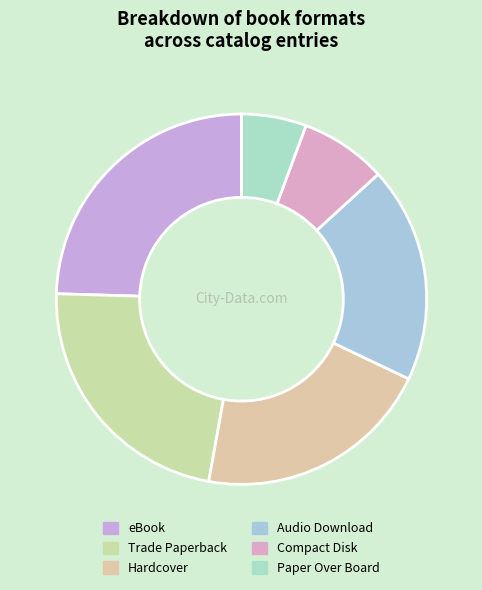

To the nearest percent, what is the difference between the largest and smallest slice percentages?

19%